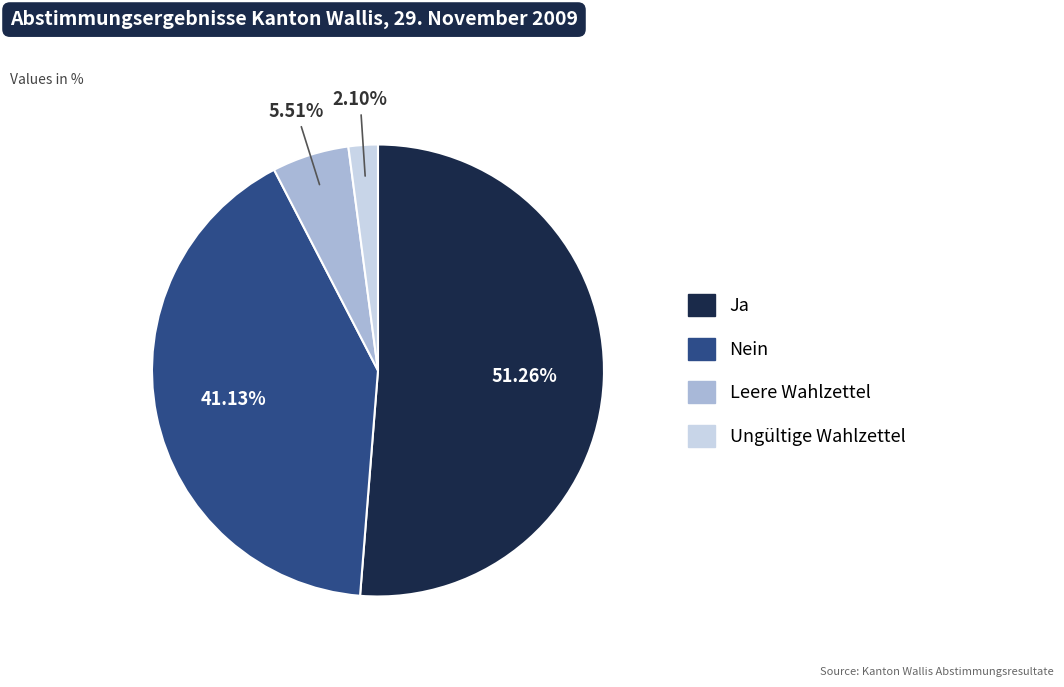

True or false: Ja accounts for 51% of the total.

True